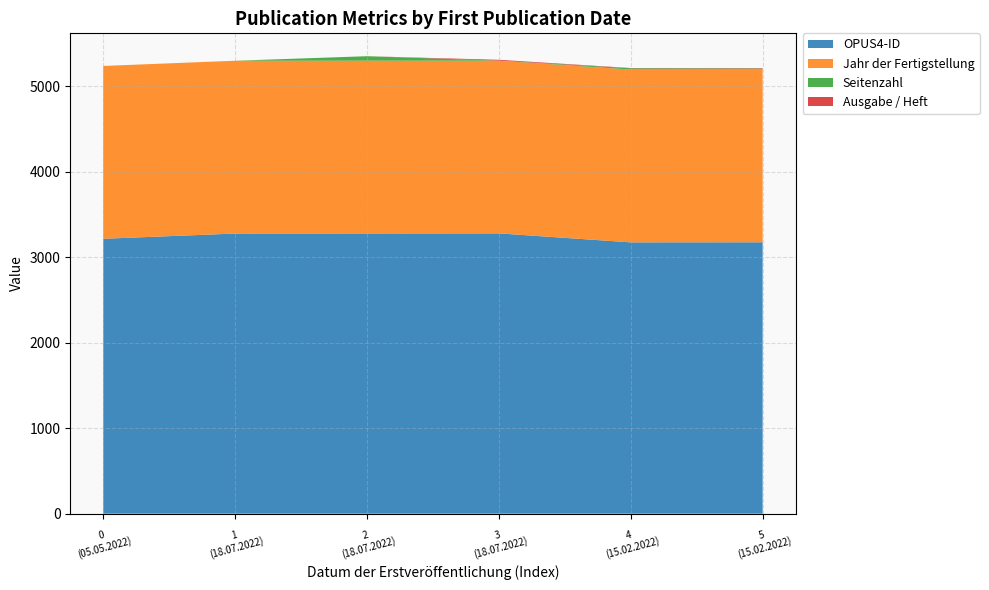

Reading left to right, transcribe all the data shown in this chart.

OPUS4-ID: 3215	3276	3277	3278	3173	3174
Jahr der Fertigstellung: 2021	2021	2021	2020	2021	2021
Seitenzahl: 0	0	52	0	15	11
Ausgabe / Heft: 0	0	0	10	3	5